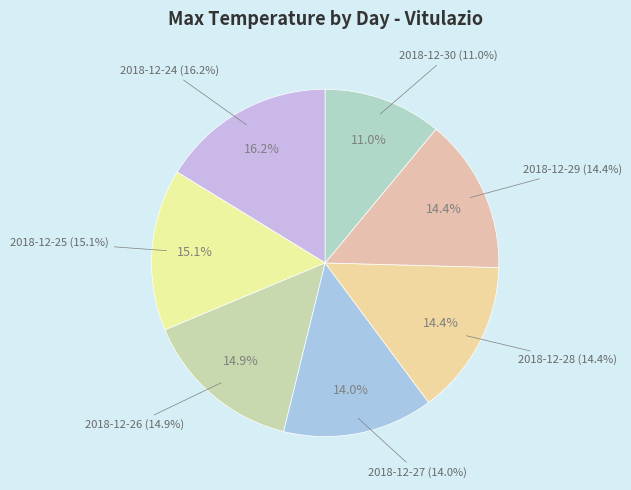

Rank the categories by value from lowest to highest.

2018-12-30, 2018-12-27, 2018-12-28, 2018-12-29, 2018-12-26, 2018-12-25, 2018-12-24